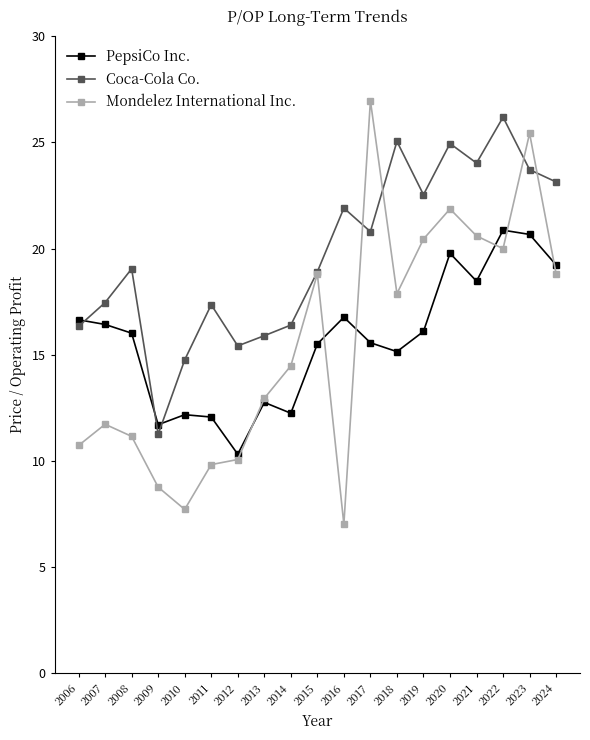

Rank the series at 2016 from lowest to highest value.

Mondelez International Inc., PepsiCo Inc., Coca-Cola Co.